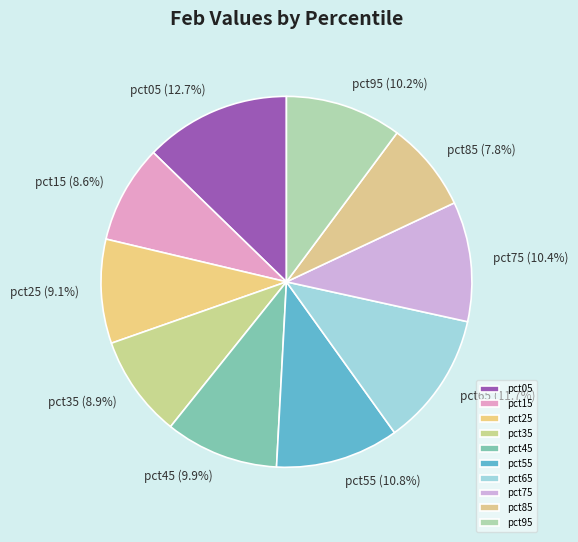

Between pct65 and pct95, which is larger?

pct65